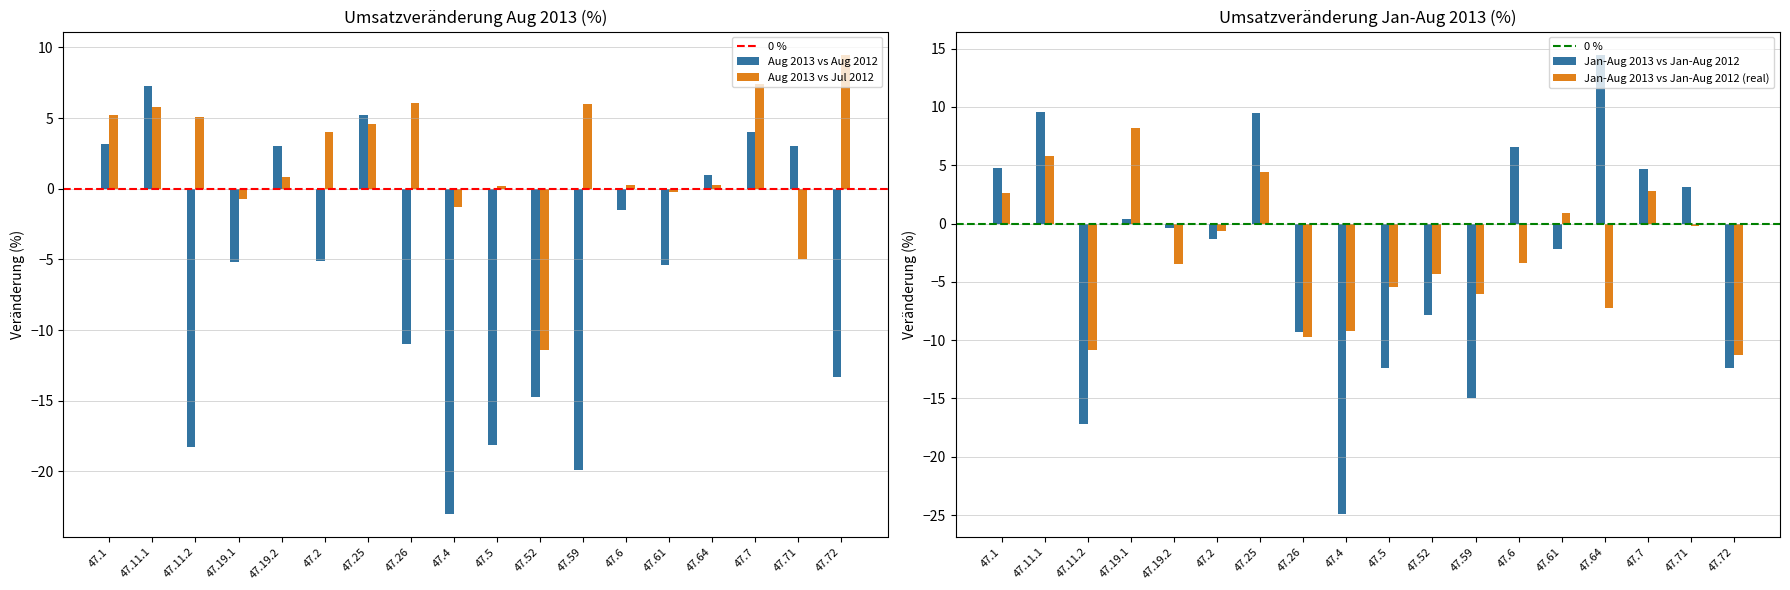

Reading left to right, list all the values displayed in this chart.

Aug 2013 vs Aug 2012: 3.2	7.3	-18.3	-5.2	3.0	-5.1	5.2	-11.0	-23.0	-18.1	-14.7	-19.9	-1.5	-5.4	1.0	4.0	3.0	-13.3
Aug 2013 vs Jul 2012: 5.2	5.8	5.1	-0.7	0.8	4.0	4.6	6.1	-1.3	0.2	-11.4	6.0	0.3	-0.2	0.3	7.4	-5.0	9.5
Jan-Aug 2013 vs Jan-Aug 2012: 4.8	9.6	-17.2	0.4	-0.4	-1.3	9.5	-9.3	-24.9	-12.4	-7.8	-15.0	6.6	-2.2	14.5	4.7	3.1	-12.4
Jan-Aug 2013 vs Jan-Aug 2012 (real): 2.6	5.8	-10.8	8.2	-3.5	-0.6	4.4	-9.7	-9.2	-5.4	-4.3	-6.0	-3.4	0.9	-7.2	2.8	-0.2	-11.3